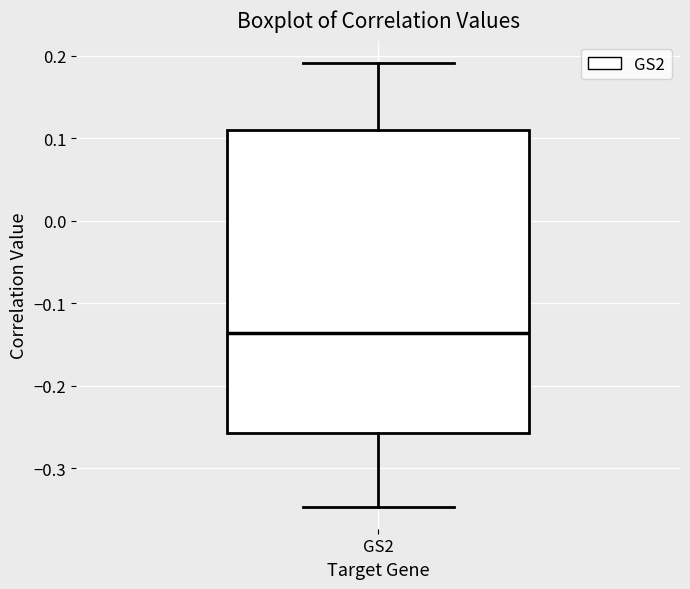

Where does the median line of the box for GS2 sit on the y-axis? The values are not printed on the chart, so give them approximately, as read against the axis.

-0.14